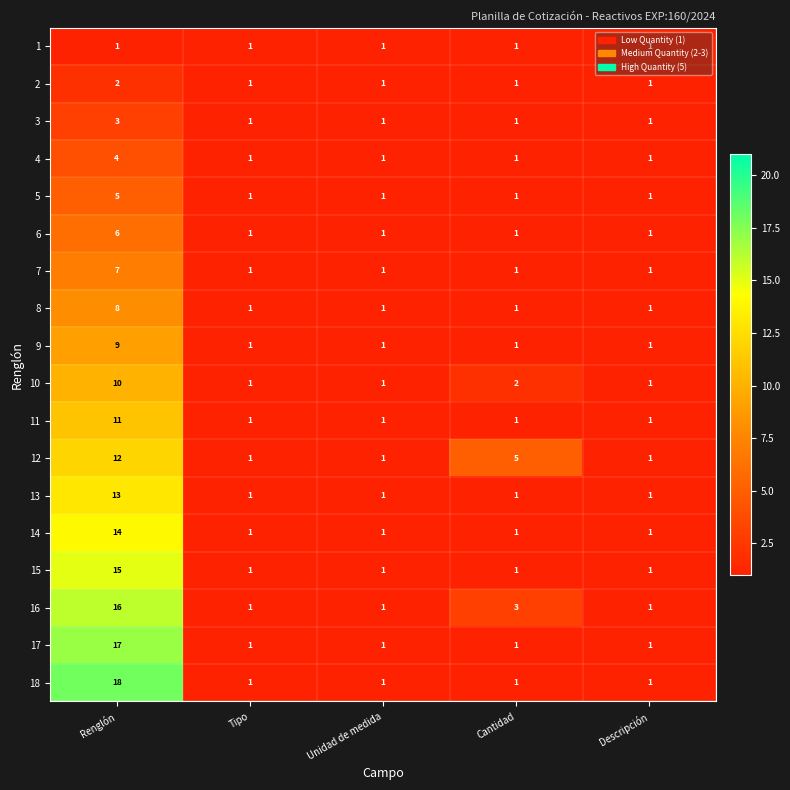

The 12 series shows 0 at Descripción. True or false?

False